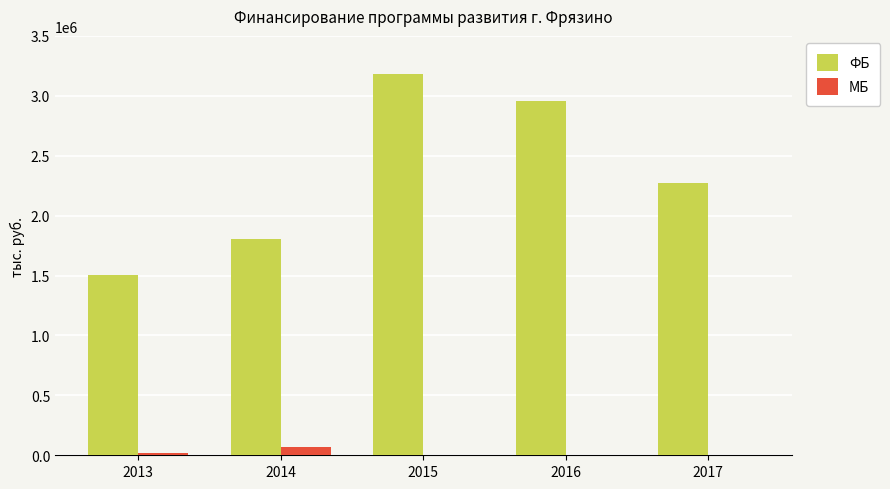

Reading left to right, what are all the values shown in this chart?

ФБ: 1507700	1807500	3182300	2953900	2272900
МБ: 20000	71746	0	0	0